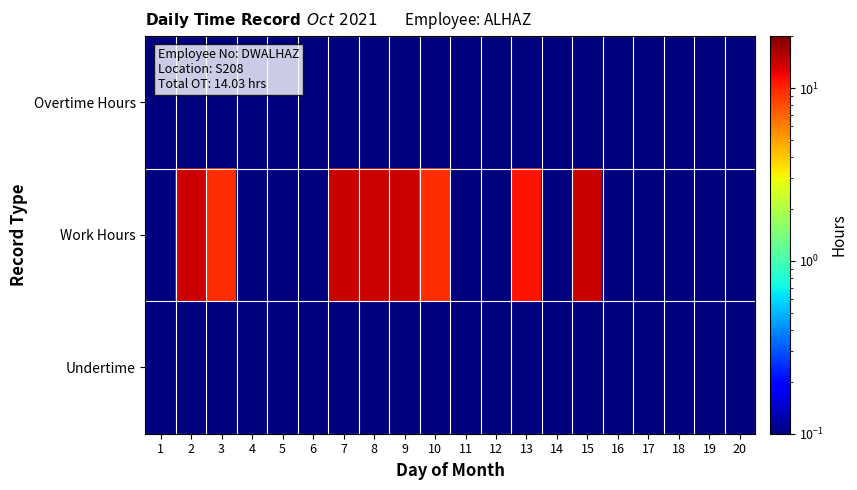

Which label corresponds to the largest value in the chart?

7